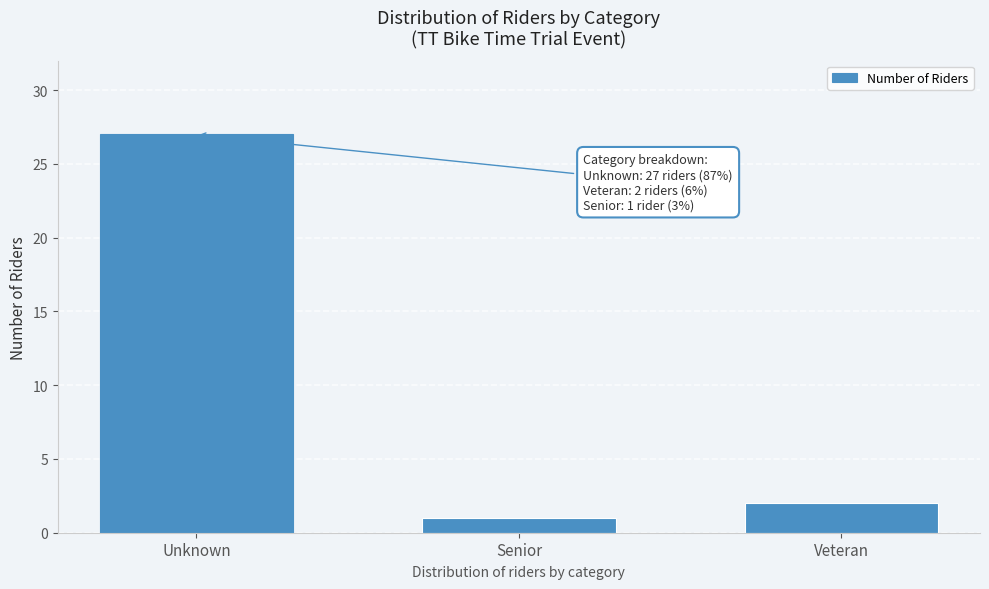

Reading left to right, transcribe all the data shown in this chart.

27	1	2